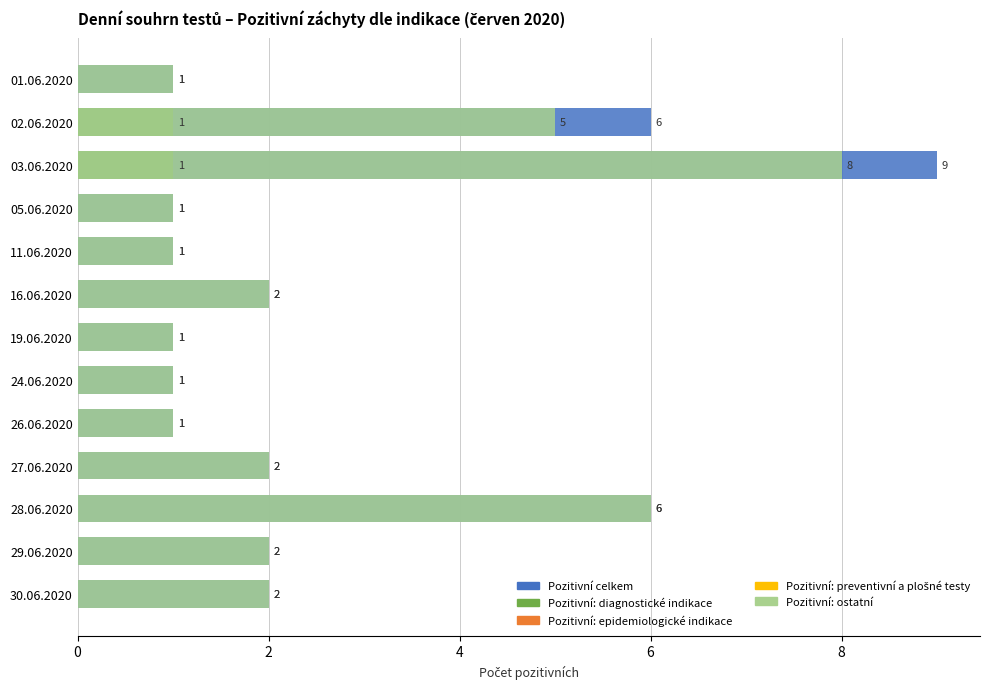

Is it true that Pozitivní: epidemiologické indikace equals 0.2 at 10?

False